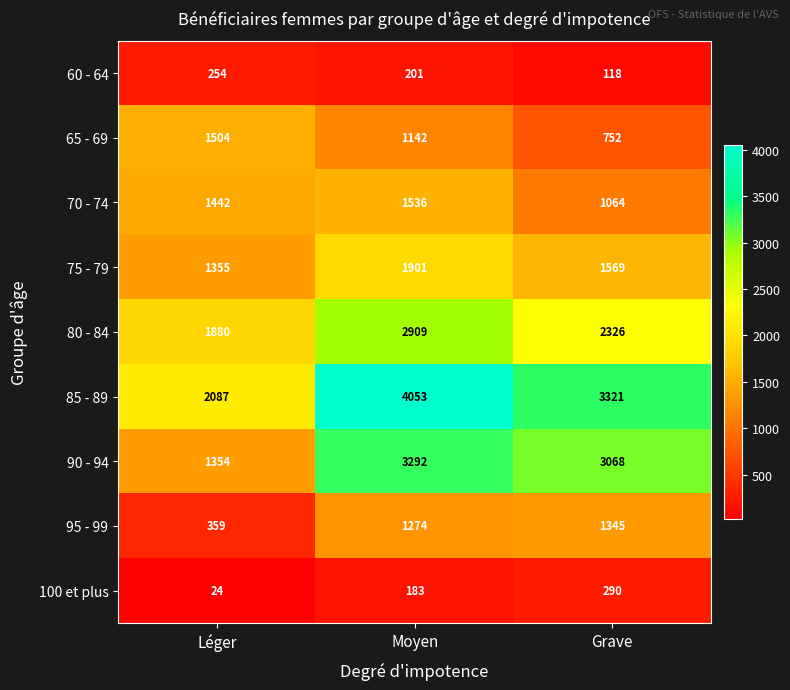

Between Moyen and Grave, which series saw the biggest shift?

85 - 89